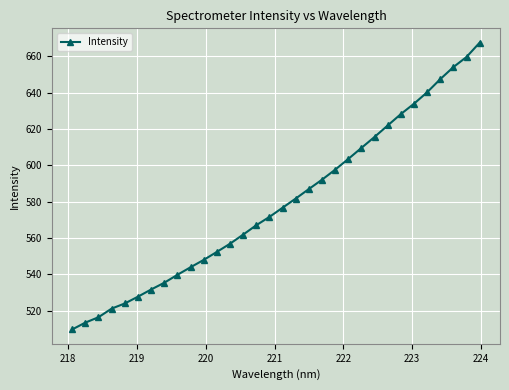

What is the average value?

579.3